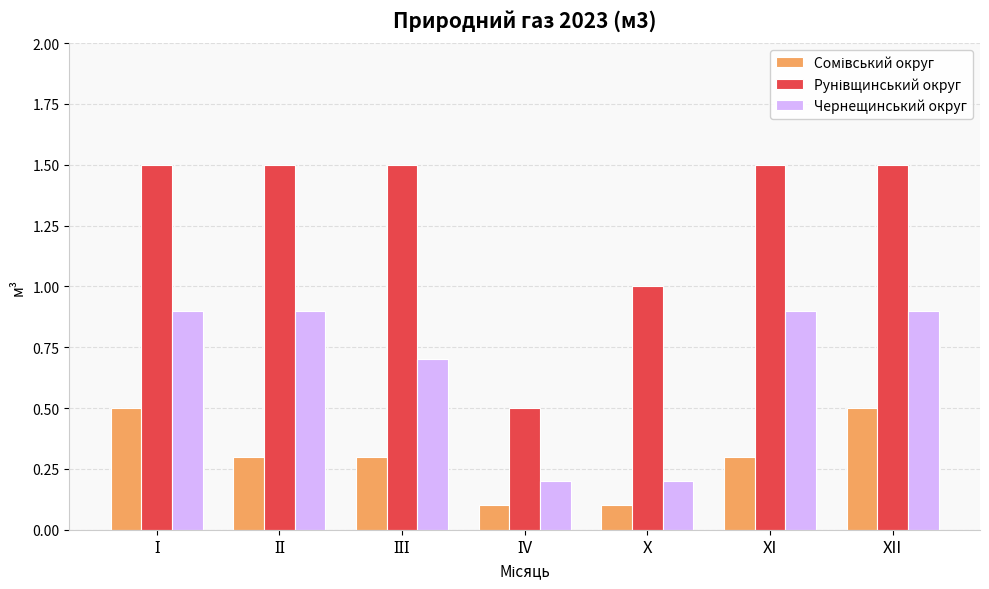

What is the total value across all series at XII?

2.9